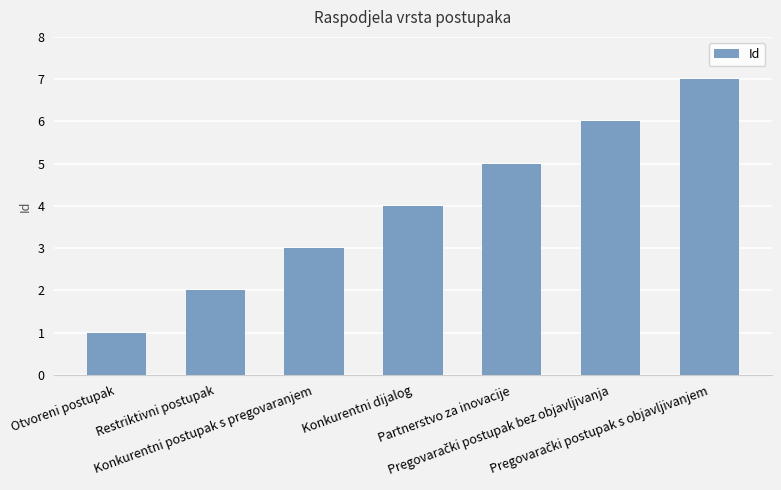

What is the maximum value shown in the chart?

7